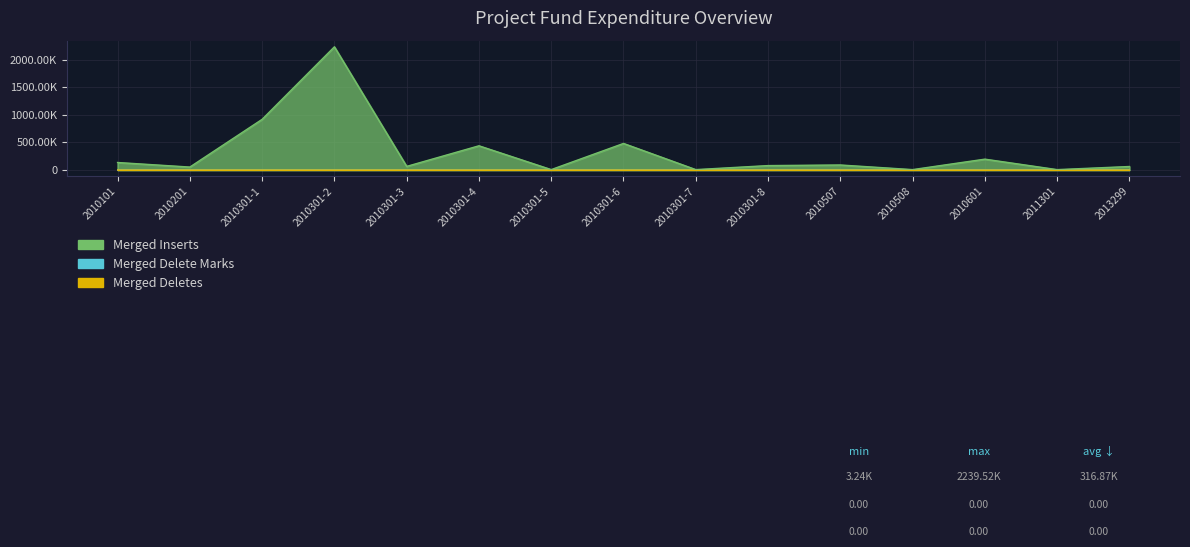

Where is the first local maximum for Merged Inserts?

2010301-2